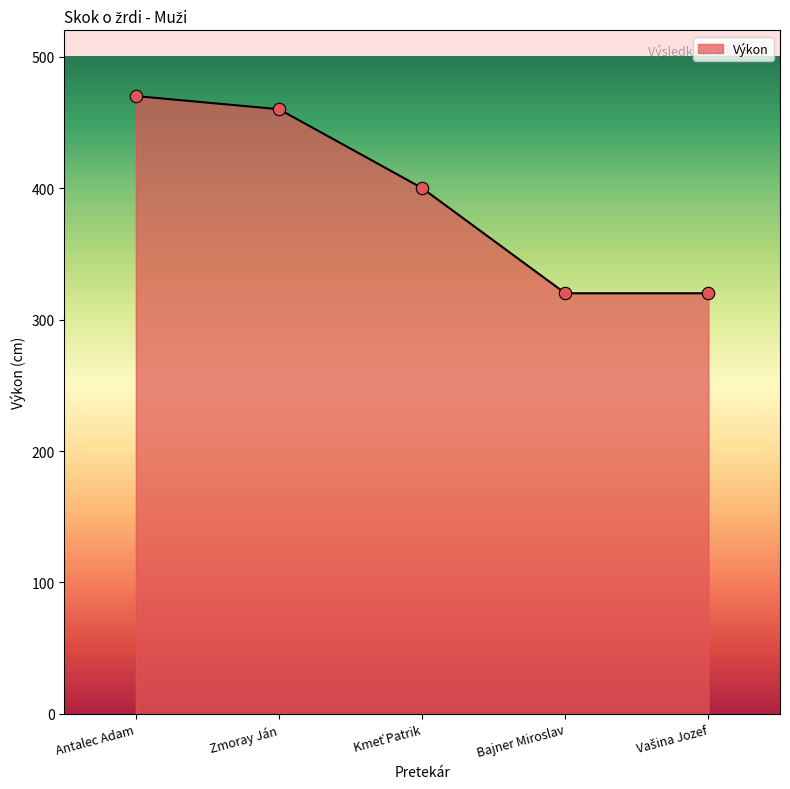

Approximately how many times larger is the value at Antalec Adam compared to Zmoray Ján?

1.0